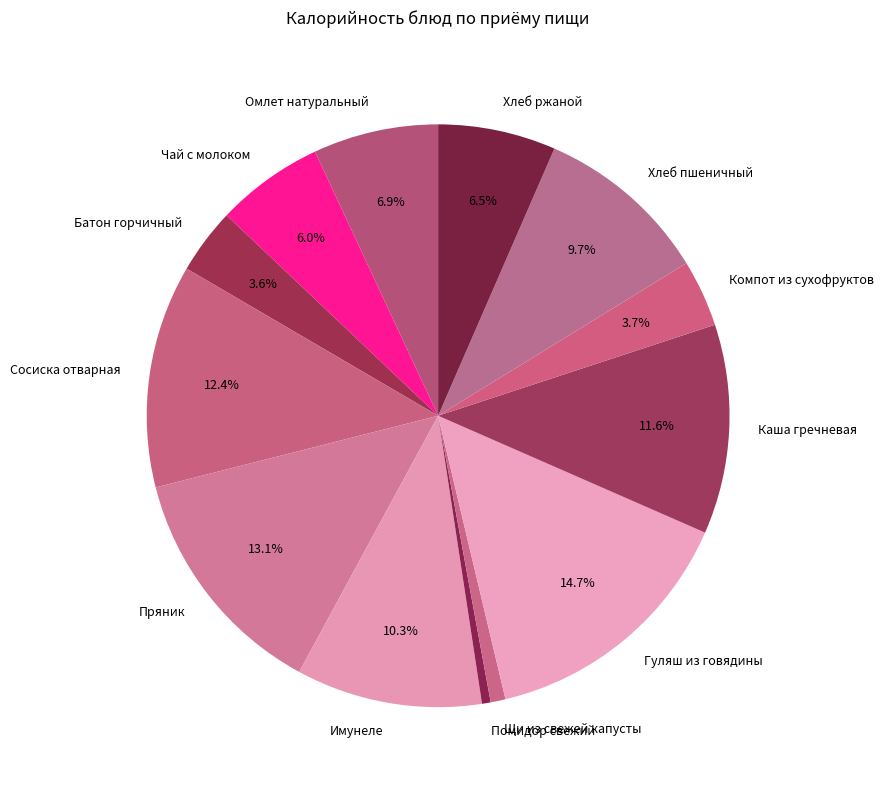

Is there a majority slice in this chart?

No